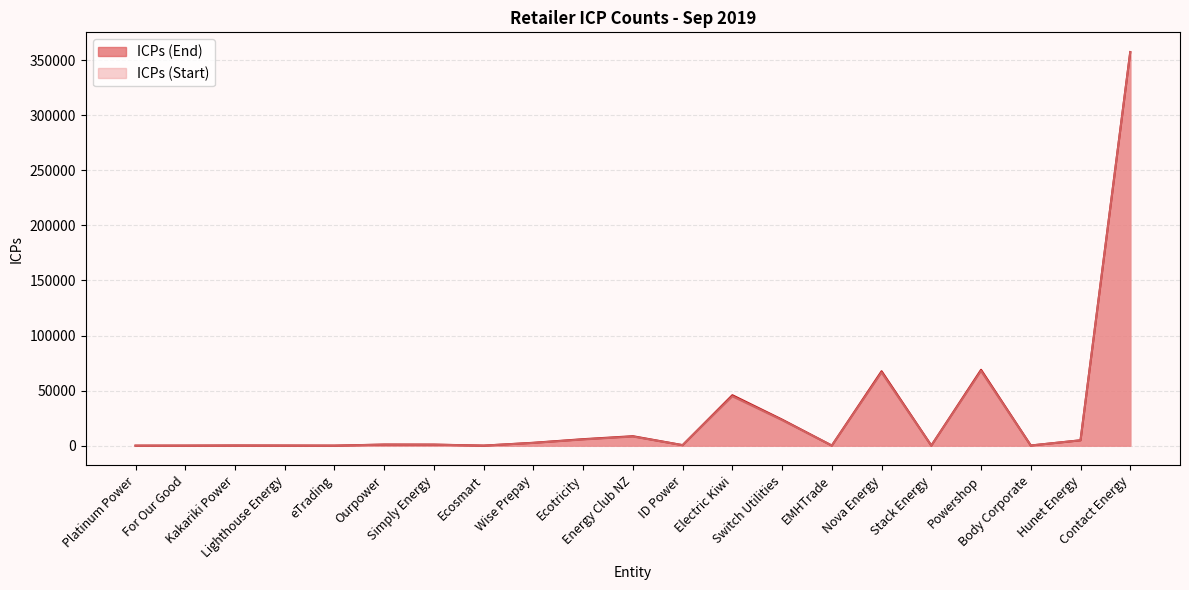

What is the sum of the ICPs (End) values at Contact Energy and Energy Club NZ?

366052